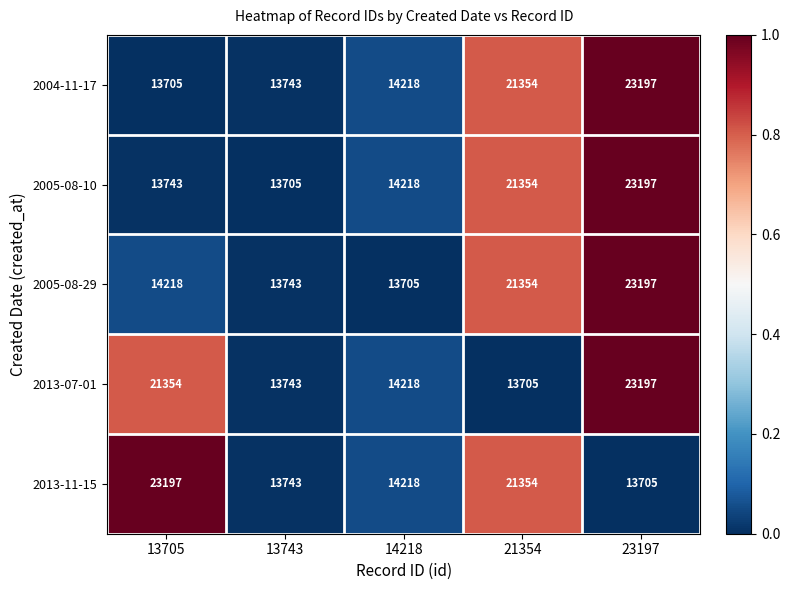

At 13705, list the series in order from largest to smallest.

2013-11-15, 2013-07-01, 2005-08-29, 2005-08-10, 2004-11-17